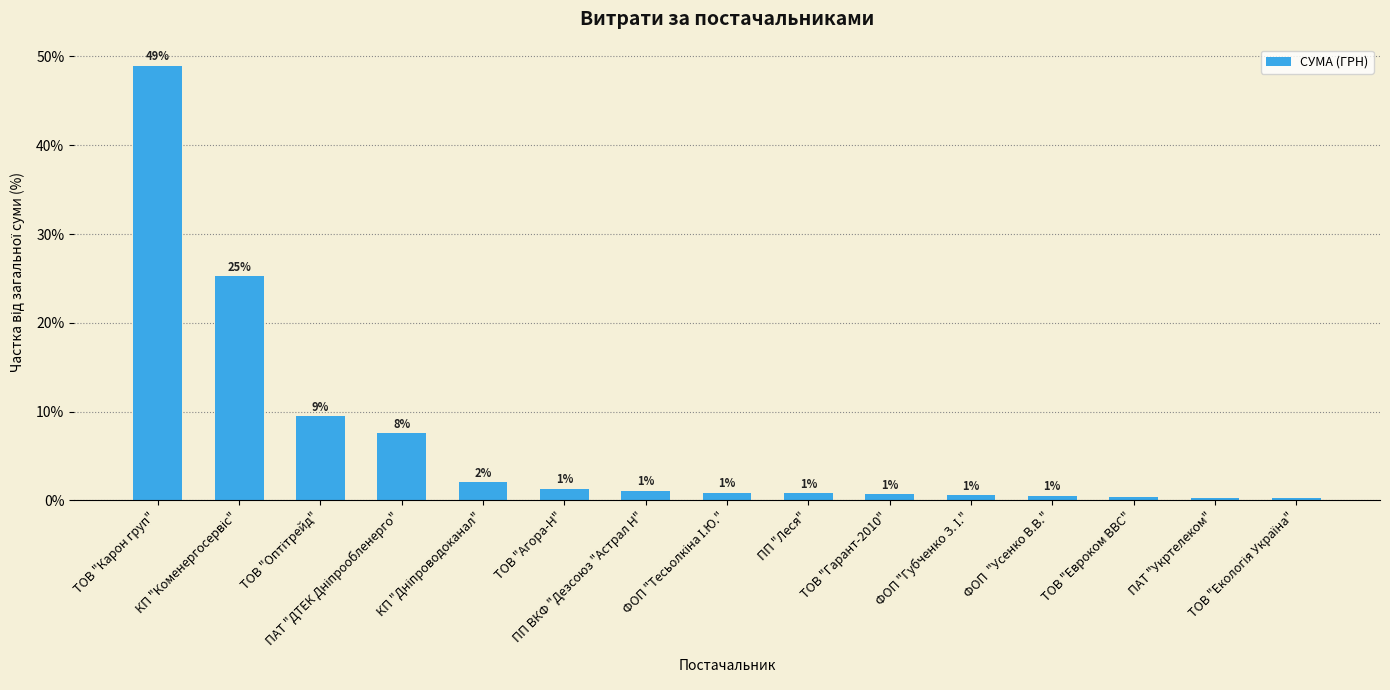

How many bars are there in total?

15